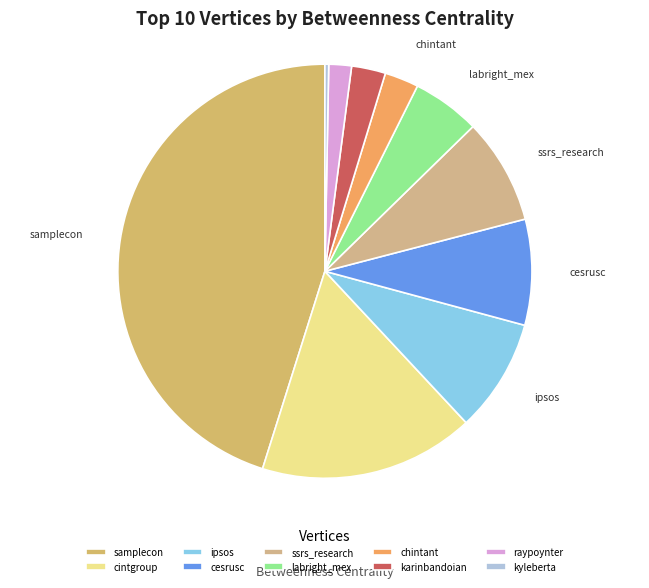

Which category has the smallest portion of the pie?

kyleberta